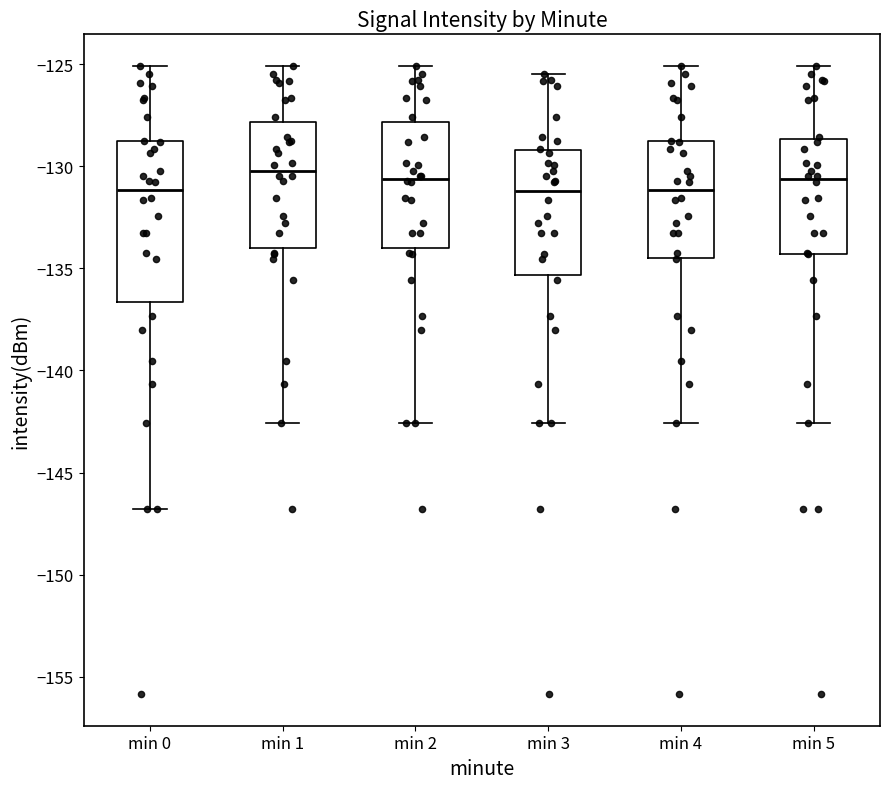

Where does the lower whisker of the box for min 0 end on the y-axis? The values are not printed on the chart, so give them approximately, as read against the axis.

-147.0